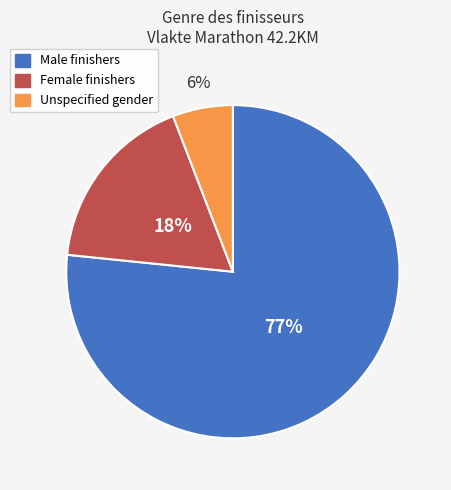

Count the number of slices in the pie.

3